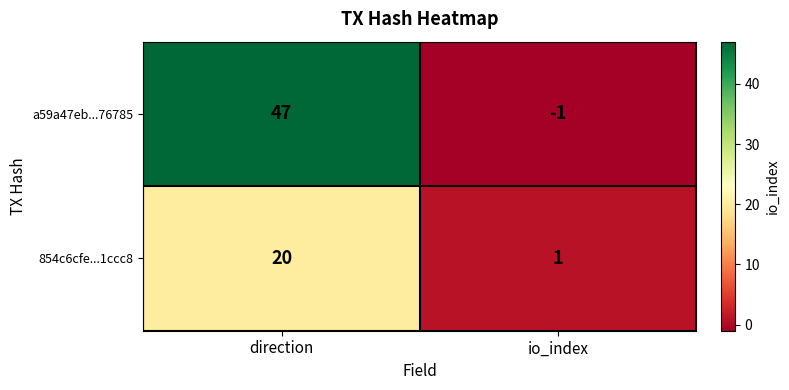

What is the sum of all a59a47eb...76785 values?

46